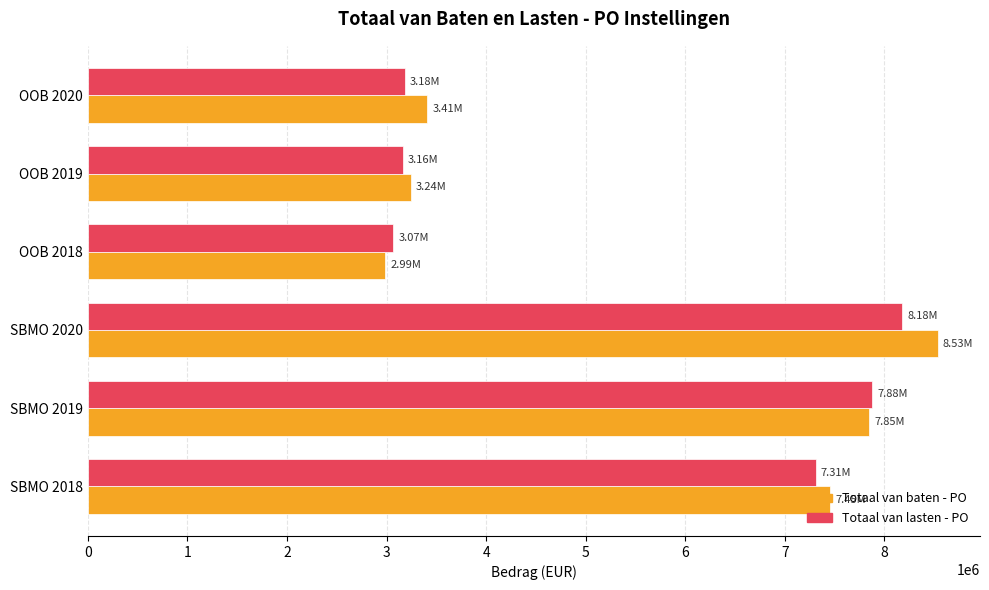

Which series has the widest spread of values?

Totaal van baten - PO